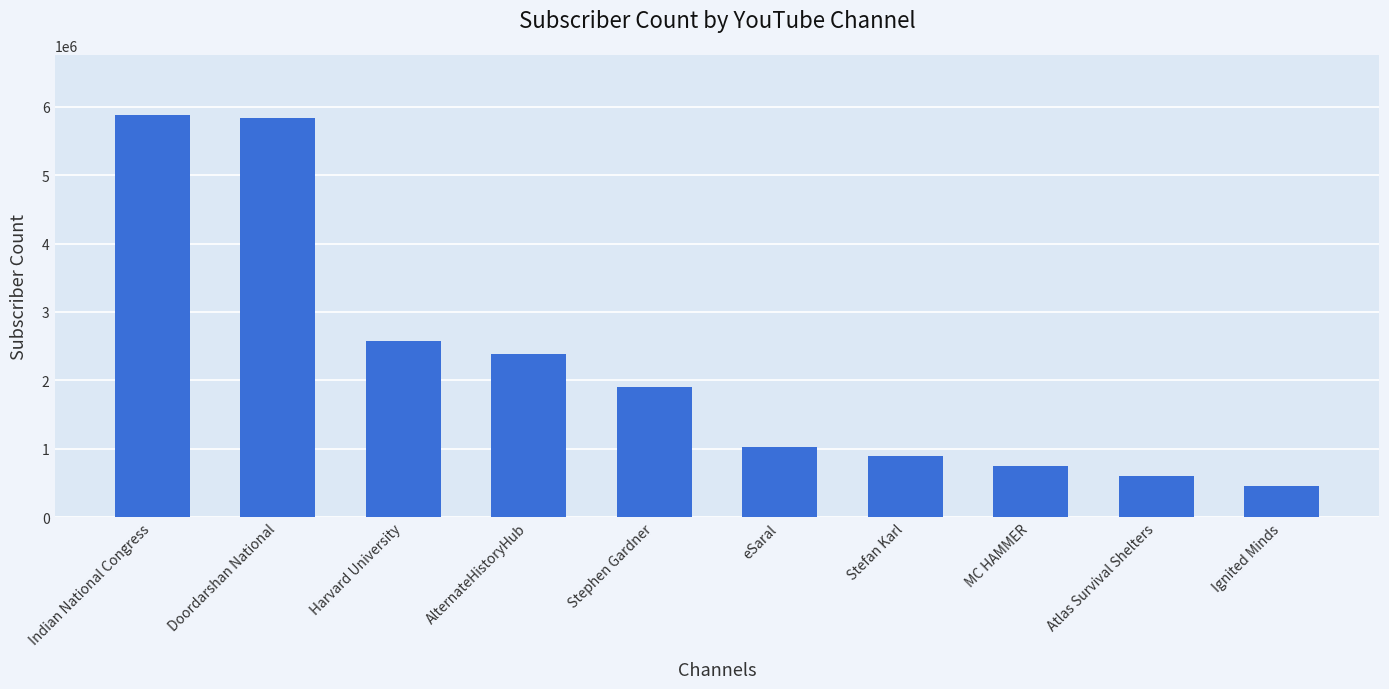

How many data points does each series have?

10